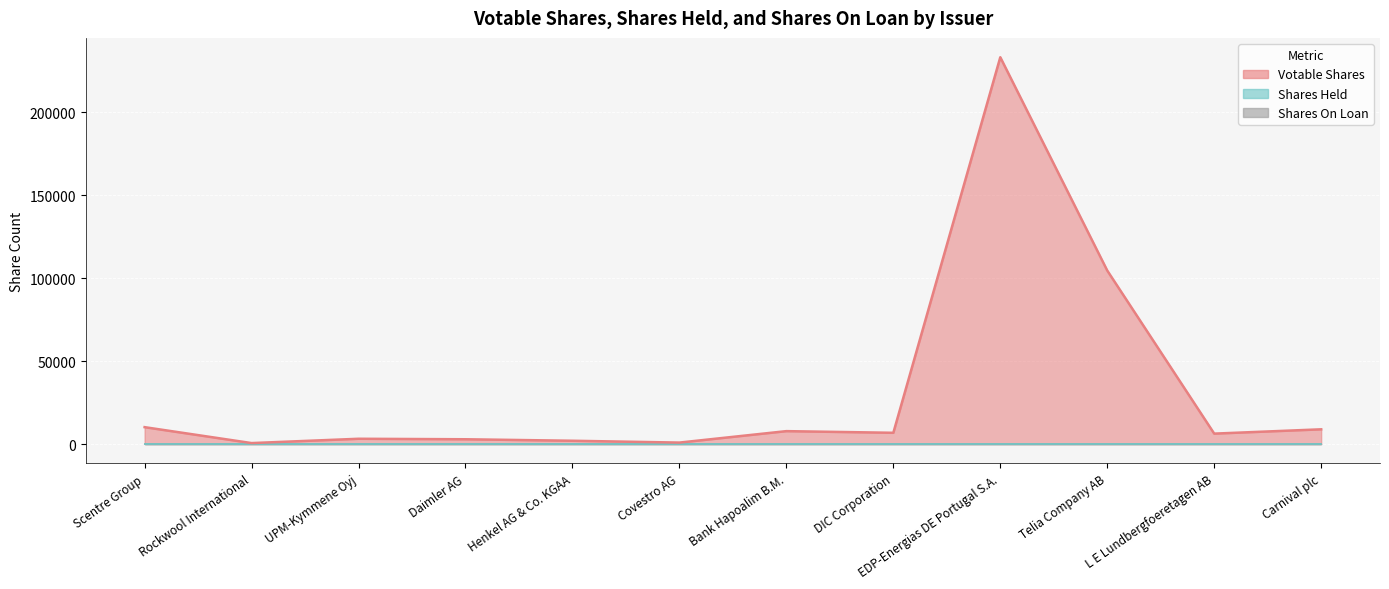

At which category is the sum across all series the highest?

EDP-Energias DE Portugal S.A.